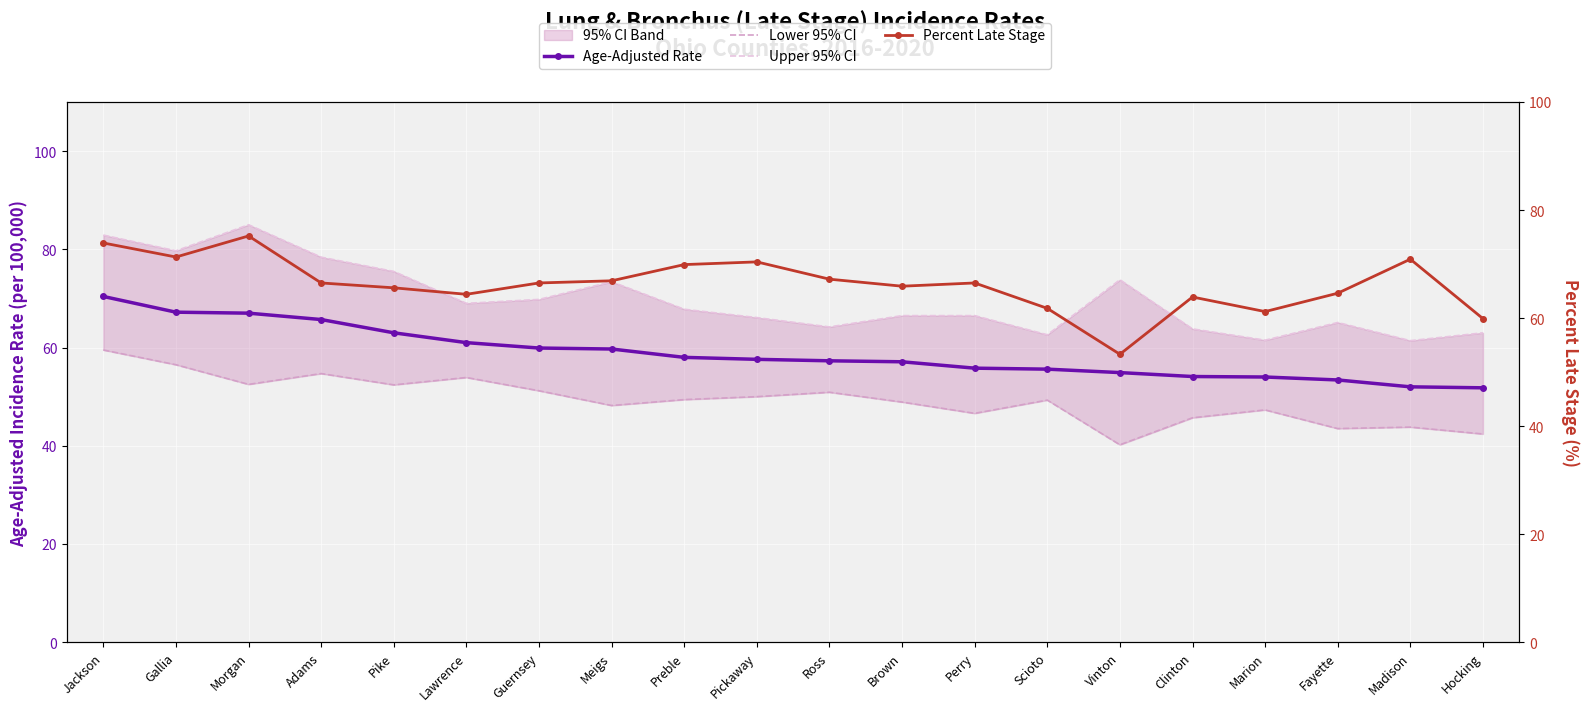

What is the average value of the Upper 95% CI series?

69.8